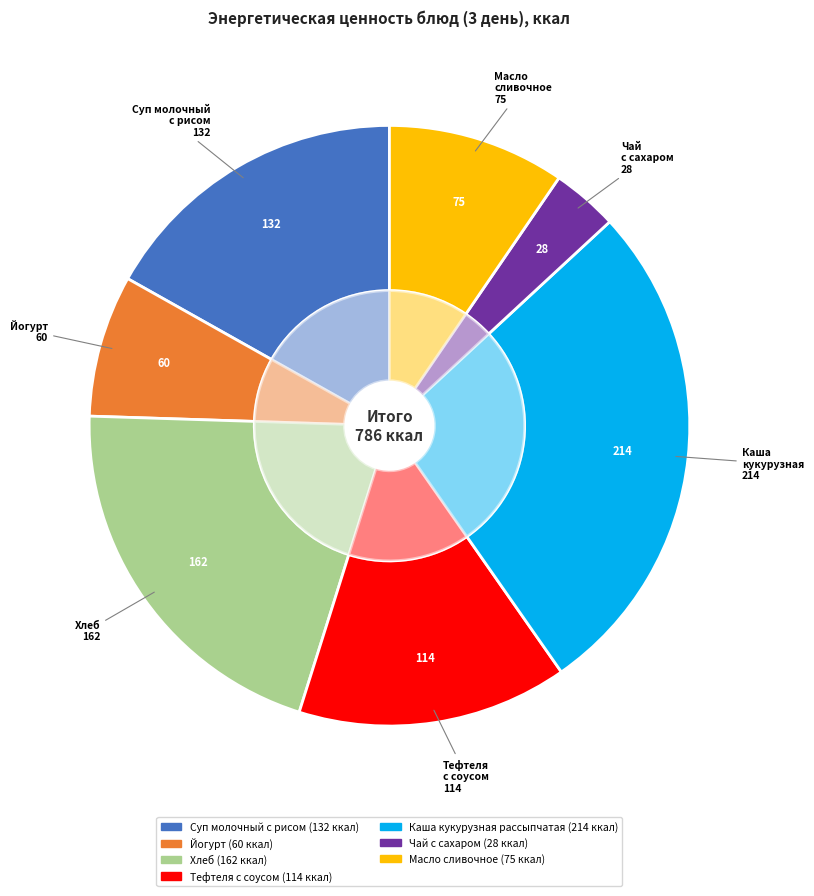

What is the smallest slice in the pie chart?

Чай с сахаром